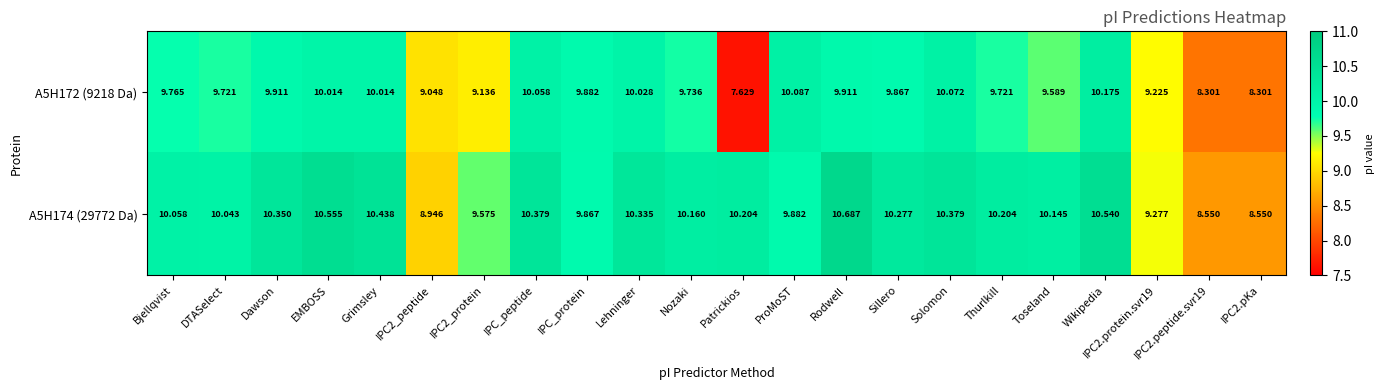

At which label does A5H172 (9218 Da) first exceed 9?

Bjellqvist